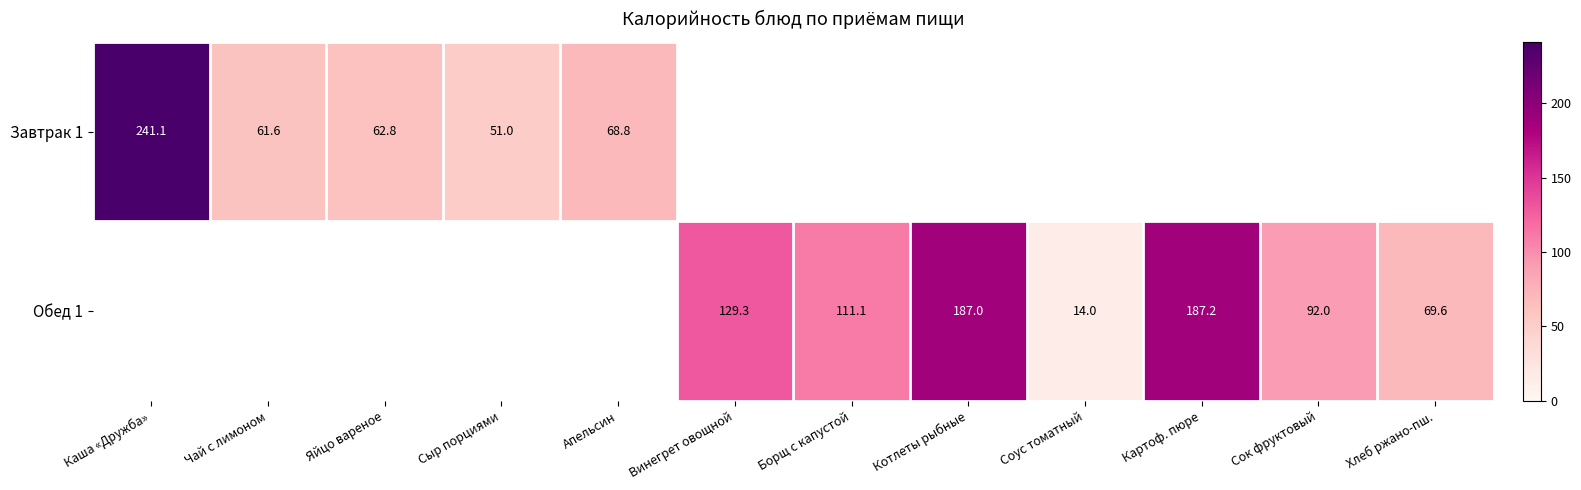

Is it true that Обед 1 equals 34.3 at Хлеб ржано-пш.?

False